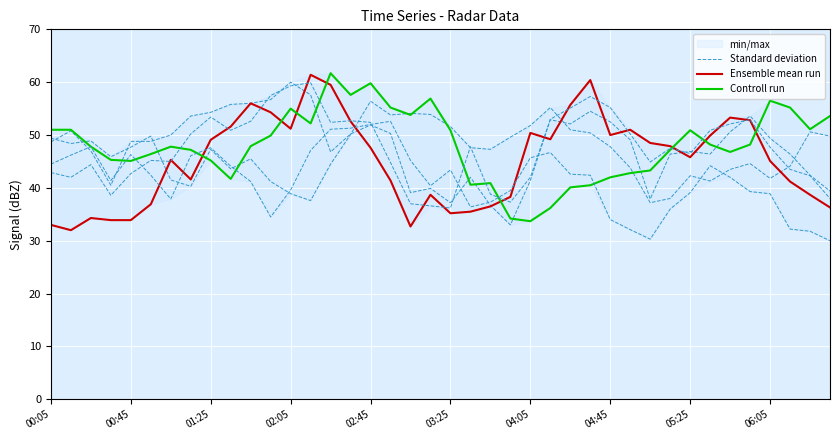

What is the sum of the Standard deviation values at 01:25 and 35?

93.5